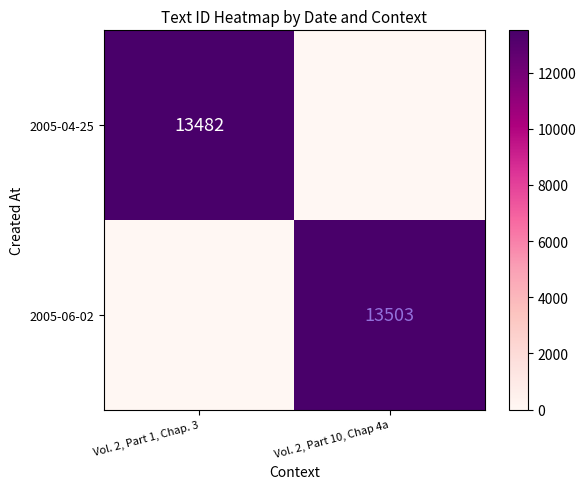

Is it true that 2005-06-02 equals 13503 at Vol. 2, Part 10, Chap 4a?

True